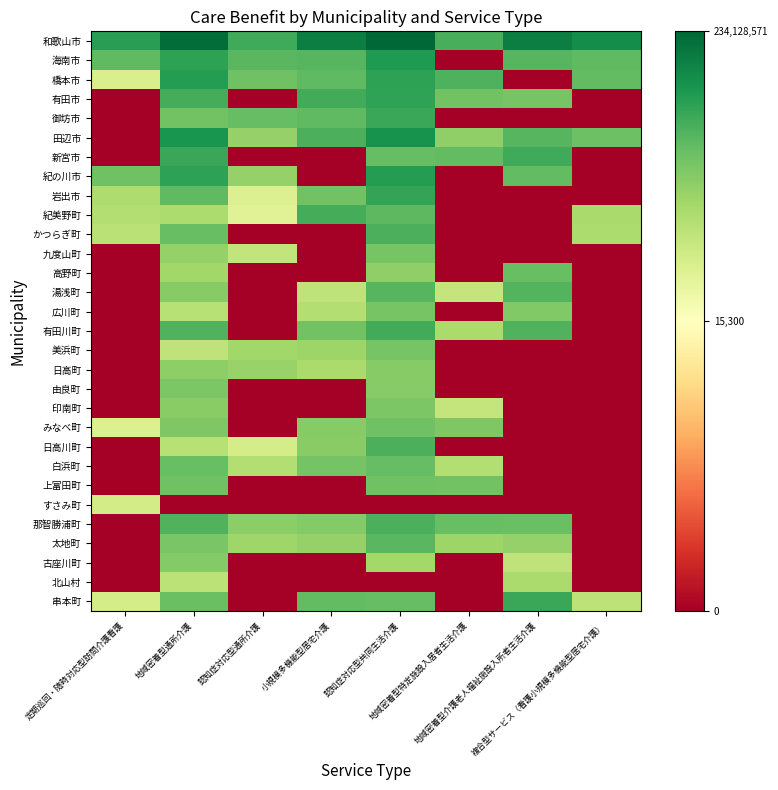

What is the greatest value displayed?

19.3